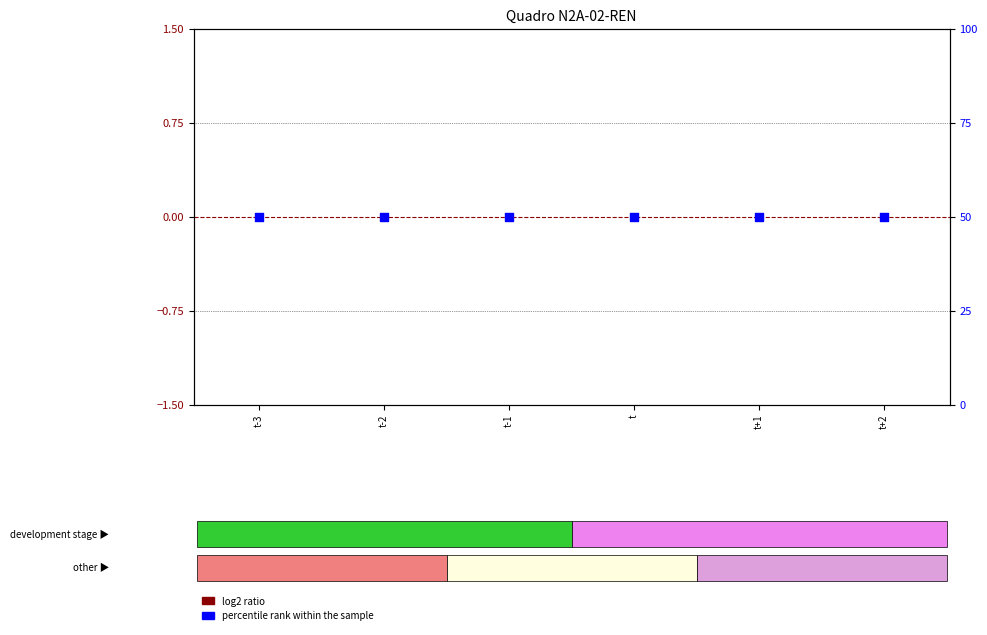

Which series has the largest Y range (max minus min)?

log2 ratio